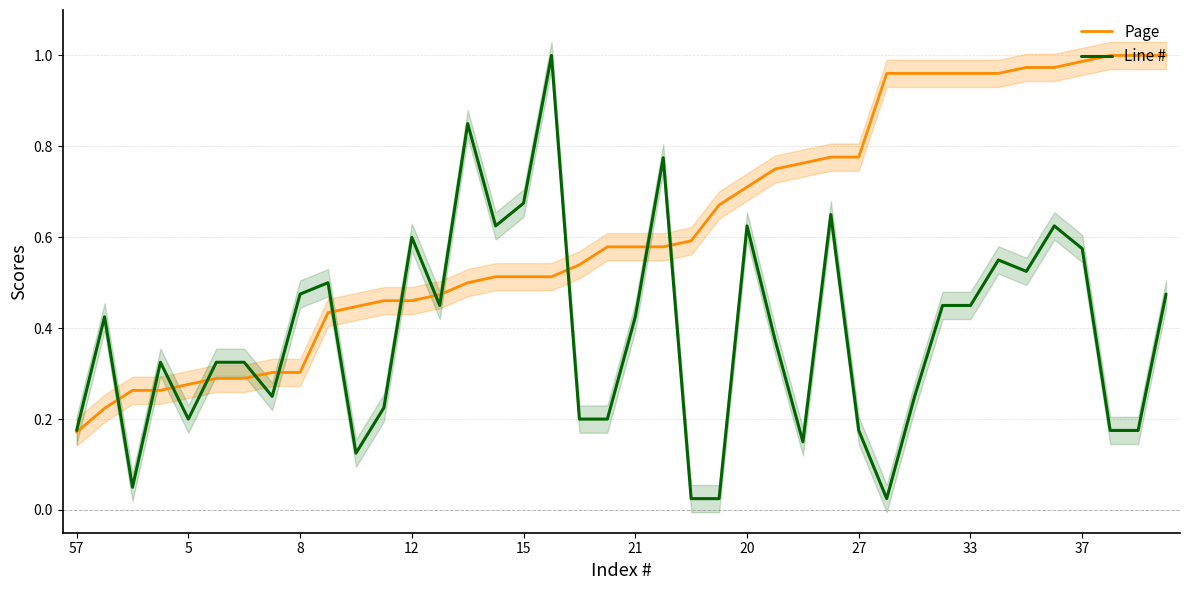

The value of Page at 33 is 0.5. True or false?

False